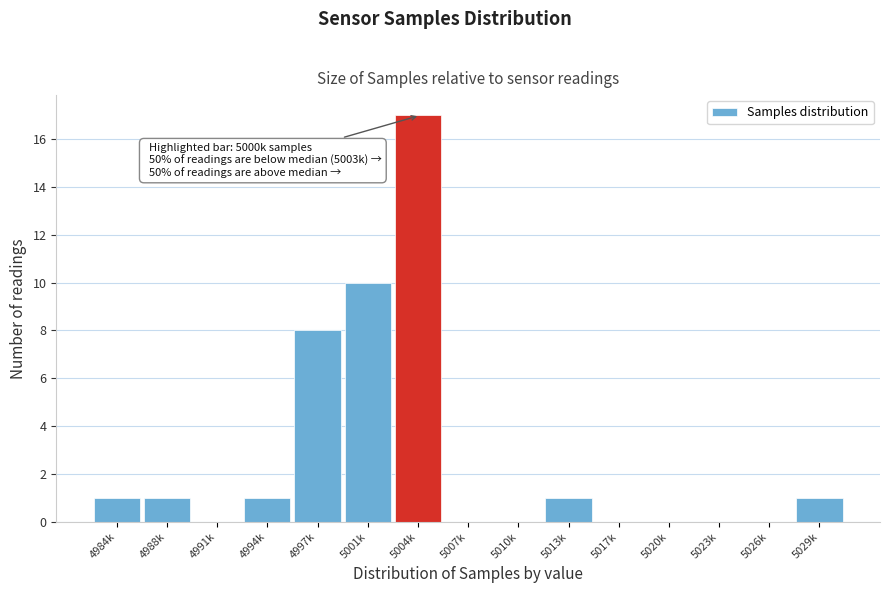

Reading left to right, what are all the values shown in this chart?

4984k=1	4988k=1	4991k=0	4994k=1	4997k=8	5001k=10	5004k=17	5007k=0	5010k=0	5013k=1	5017k=0	5020k=0	5023k=0	5026k=0	5029k=1